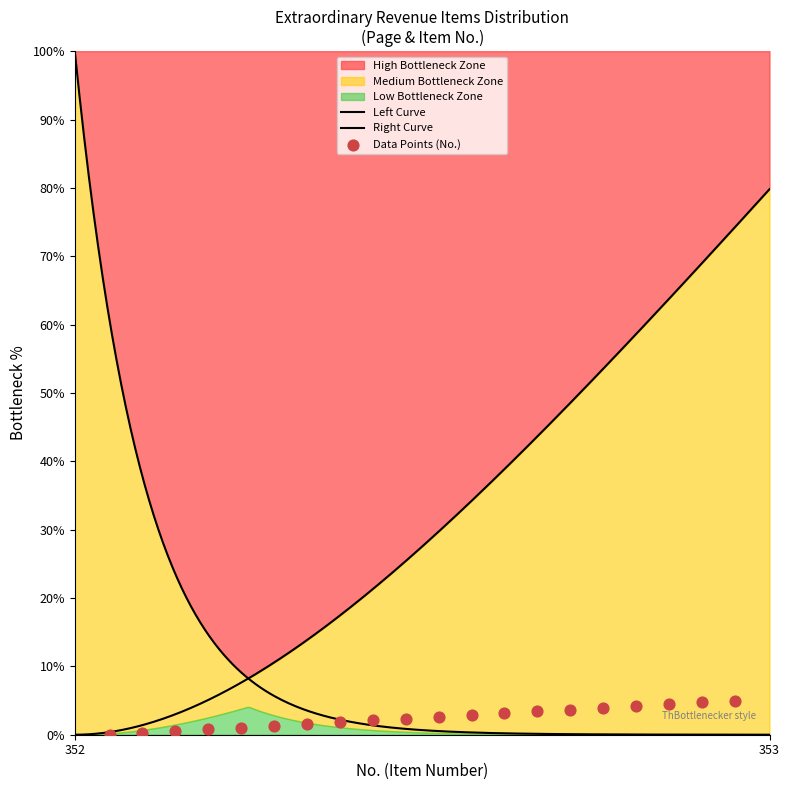

Which has a higher value, 352 or 352?

352